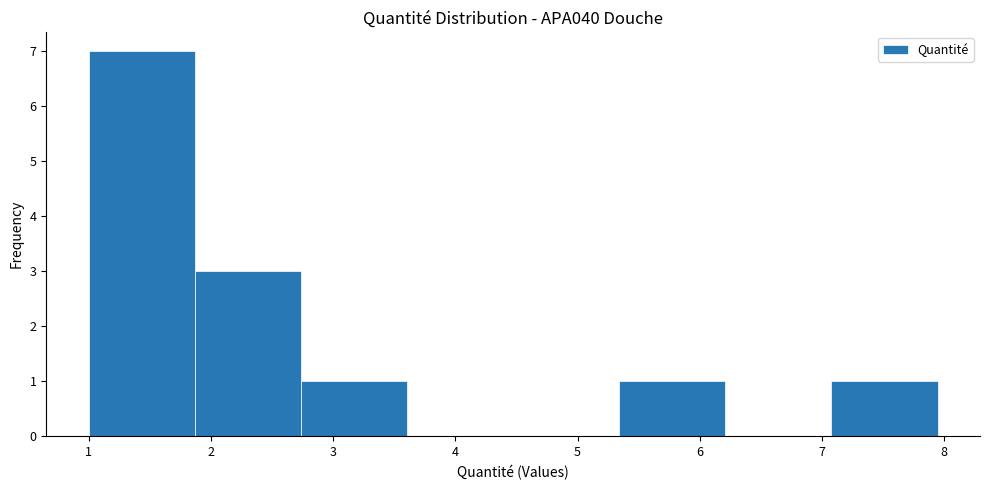

Reading left to right, transcribe this chart: for each bar, give the range it covers on the x-axis and its height. Neither the bar edges nor the heights are printed on the chart, so give them approximately, as read against the axes.

1.0 to 1.9: 7
1.9 to 2.7: 3
2.7 to 3.6: 1
3.6 to 4.5: 0
4.5 to 5.3: 0
5.3 to 6.2: 1
6.2 to 7.1: 0
7.1 to 7.9: 1